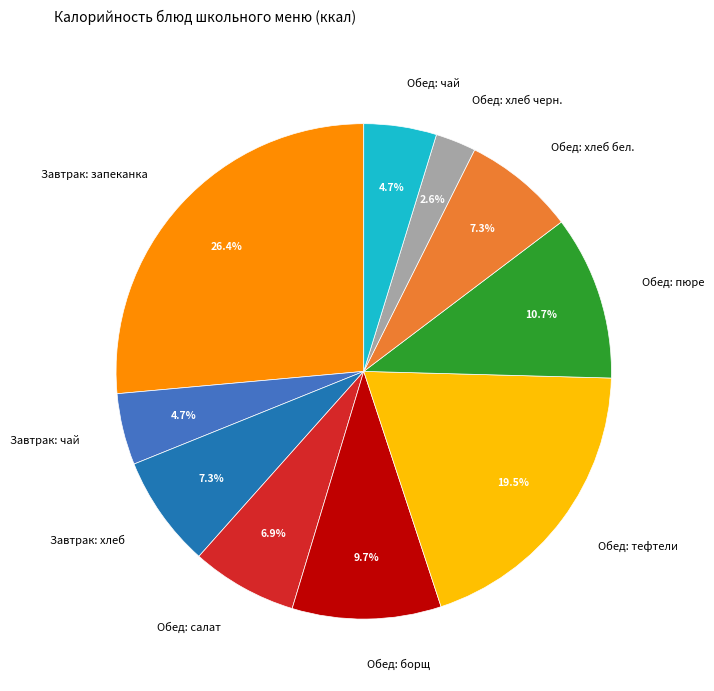

What is the ratio of the value at Обед: тефтели to the value at Обед: чай?

4.1